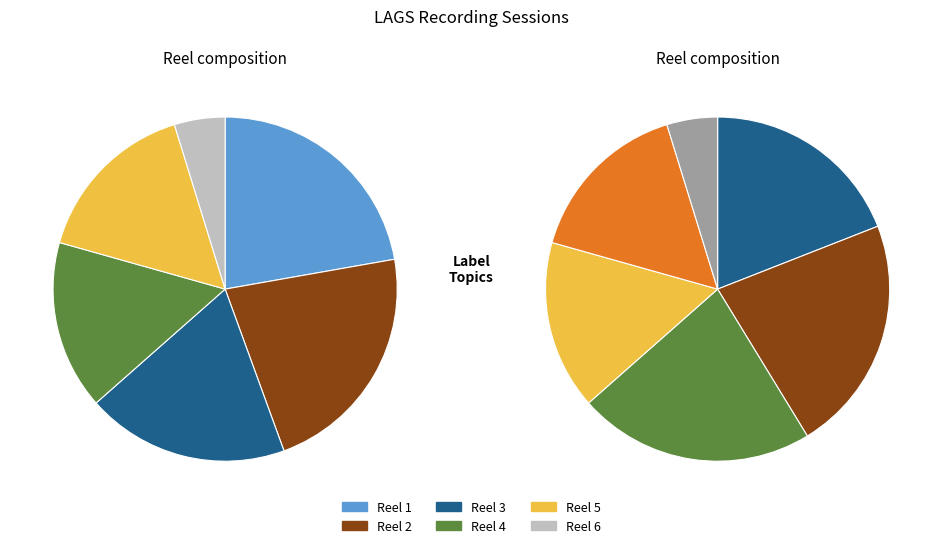

What percentage is the Reel 4 slice, to the nearest percent?

16%